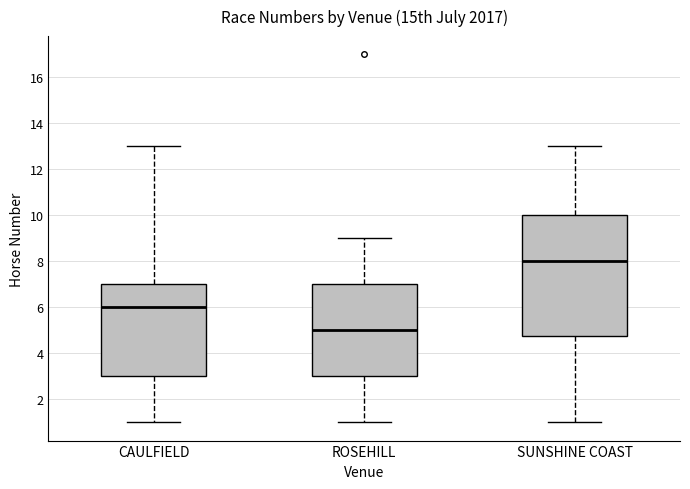

Reading left to right, transcribe this box plot: for each box, give where its median line is, the range the box spans, and where its two whiskers end, as read against the y-axis. The values are not printed on the chart, so give them approximately, as read against the axis.

CAULFIELD: median 6.0, box 3.0 to 7.0, whiskers 1.0 to 13.0
ROSEHILL: median 5.0, box 3.0 to 7.0, whiskers 1.0 to 9.0
SUNSHINE COAST: median 8.0, box 4.8 to 10.0, whiskers 1.0 to 13.0